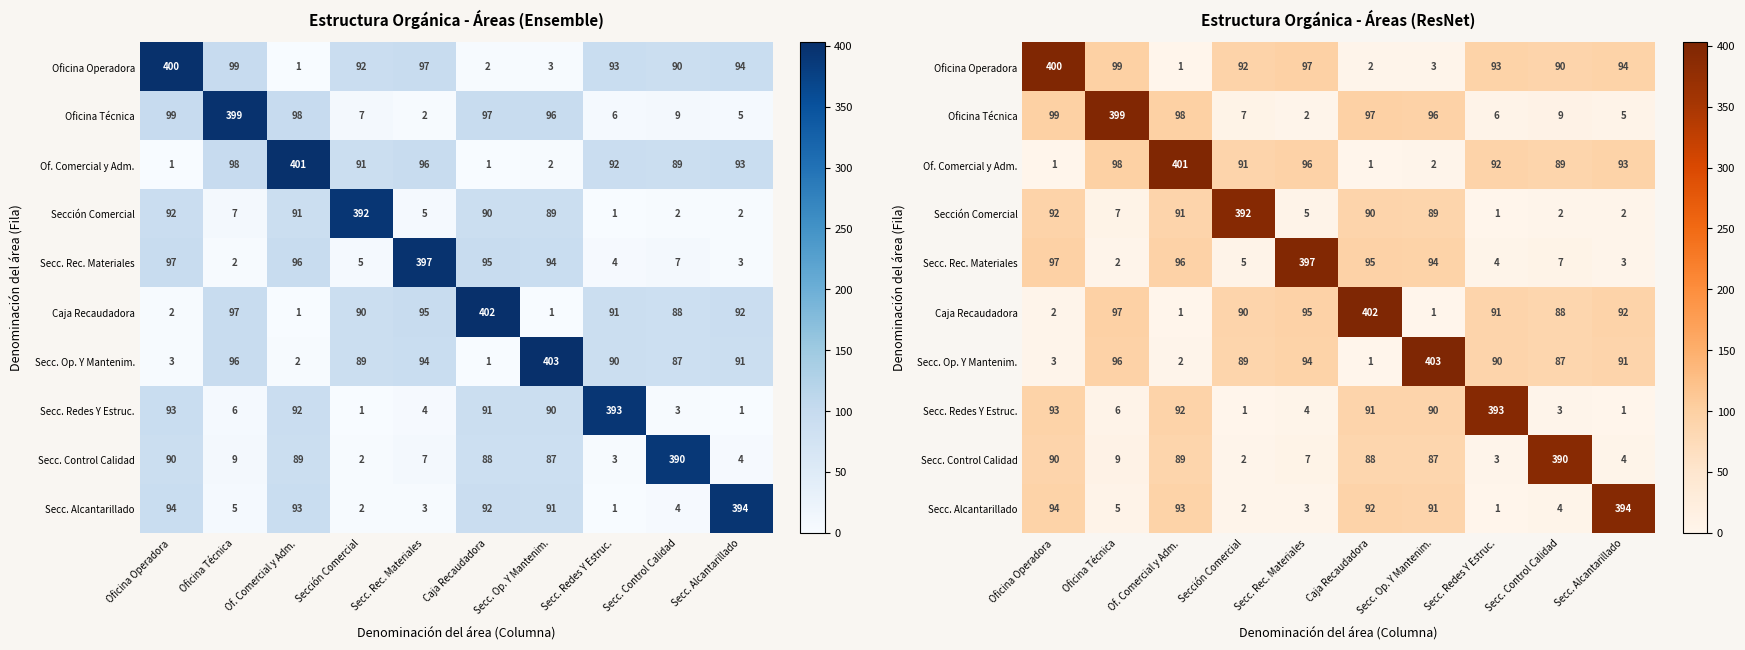

What is the spread (max minus min) of values at Secc. Rec. Materiales?

395